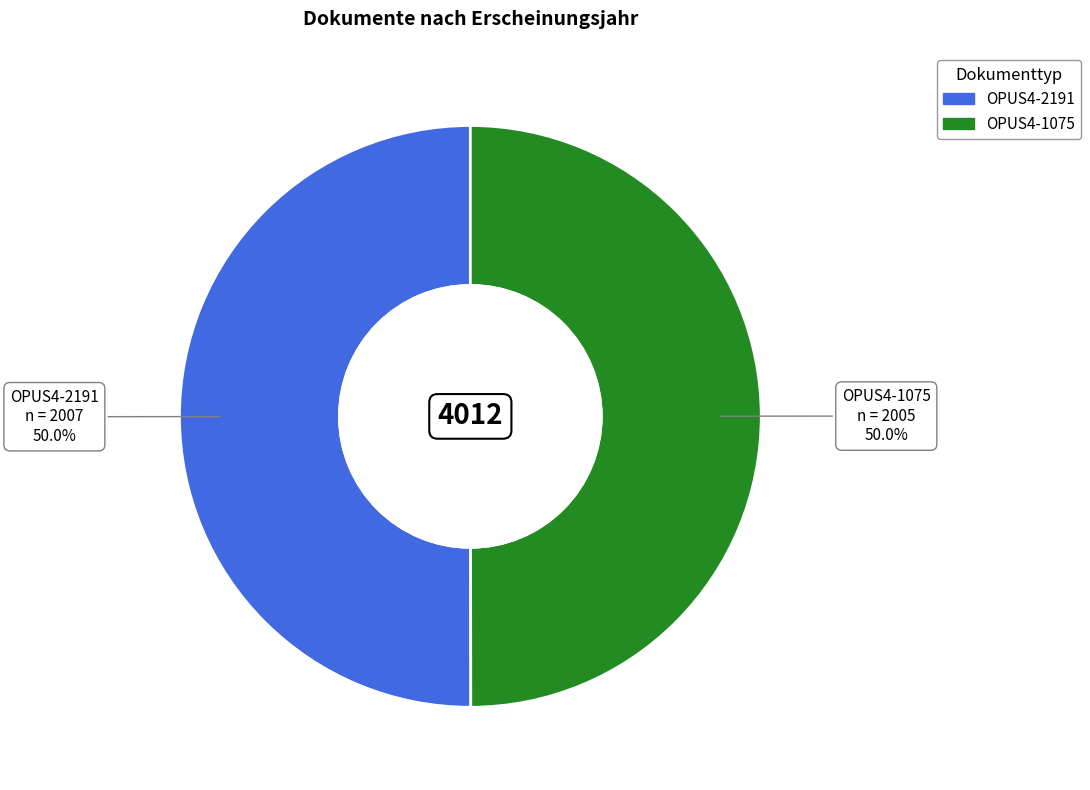

Is the sum of OPUS4-2191 and OPUS4-1075 greater than half?

Yes